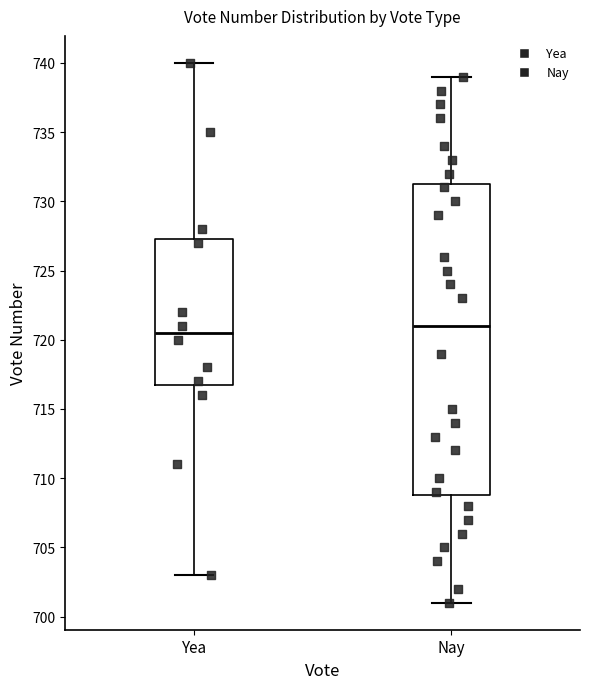

Which box has the lowest median line?

Yea